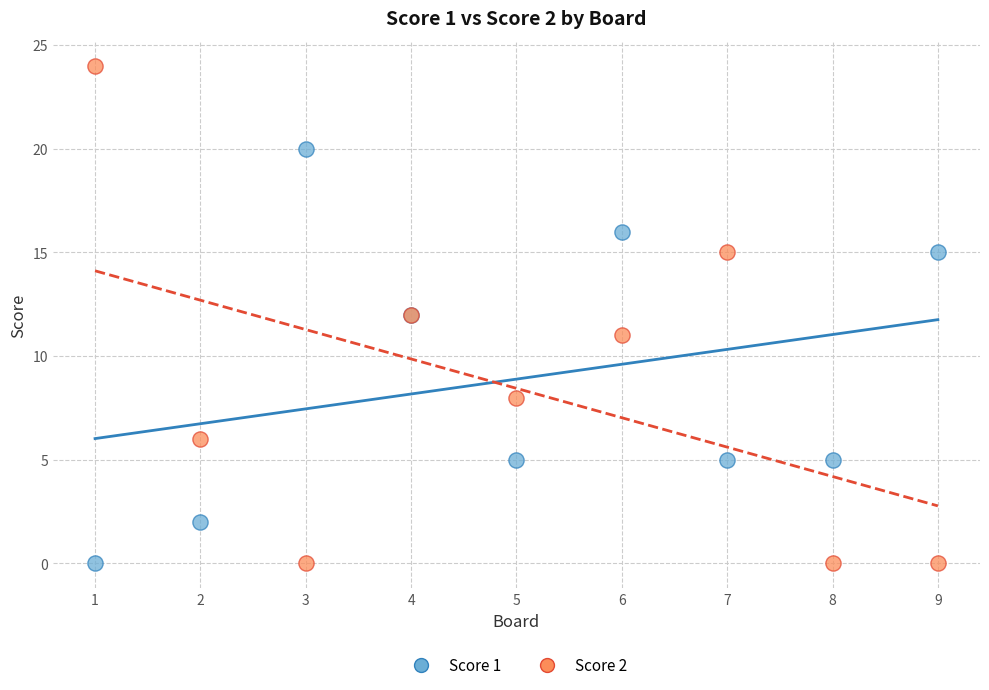

What is the X range (max minus min) for the scatter plot?

8